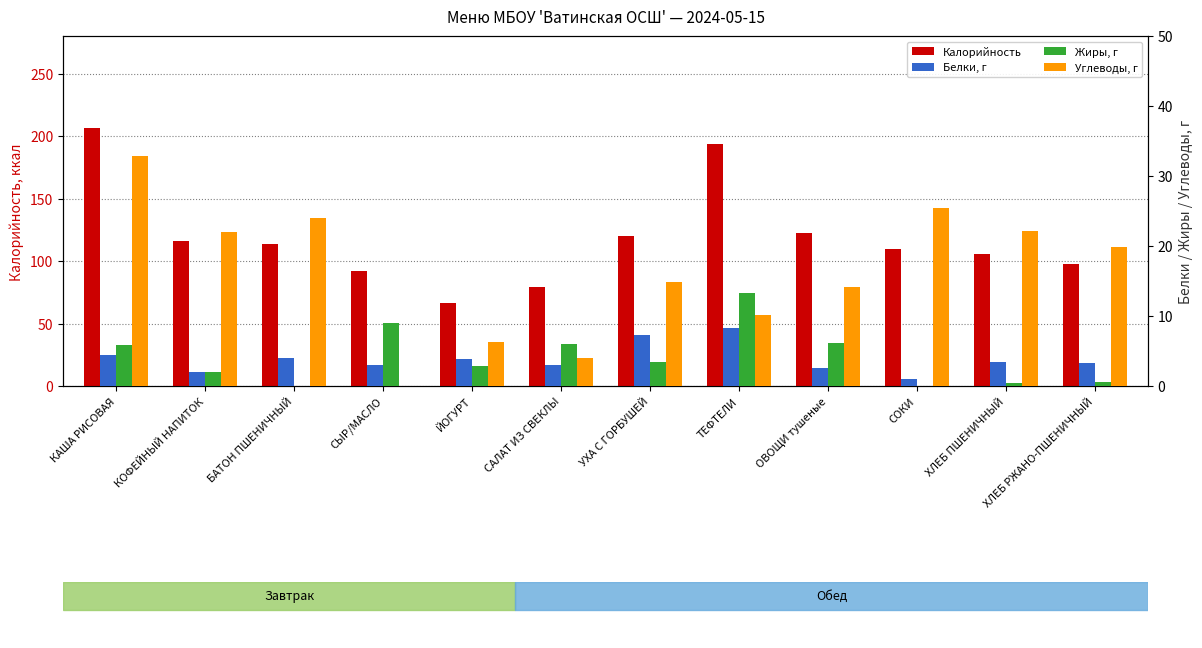

Between ЙОГУРТ and СОКИ, which series saw the biggest shift?

Калорийность